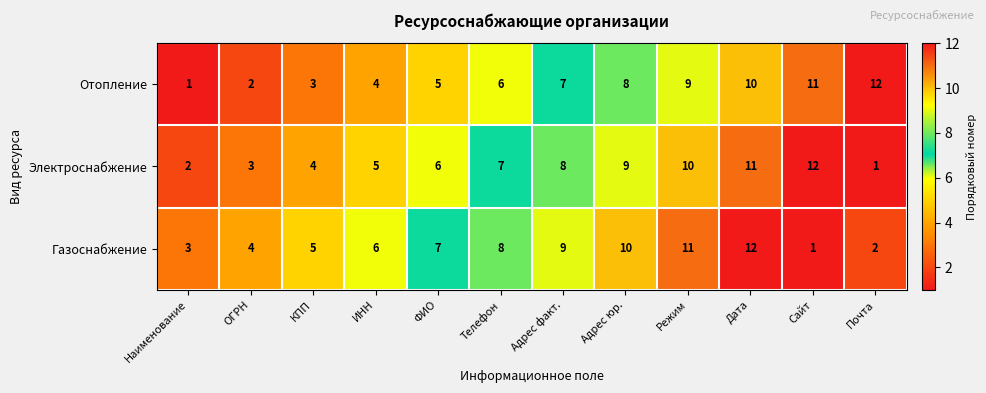

The Электроснабжение series shows 15 at Адрес юр.. True or false?

False